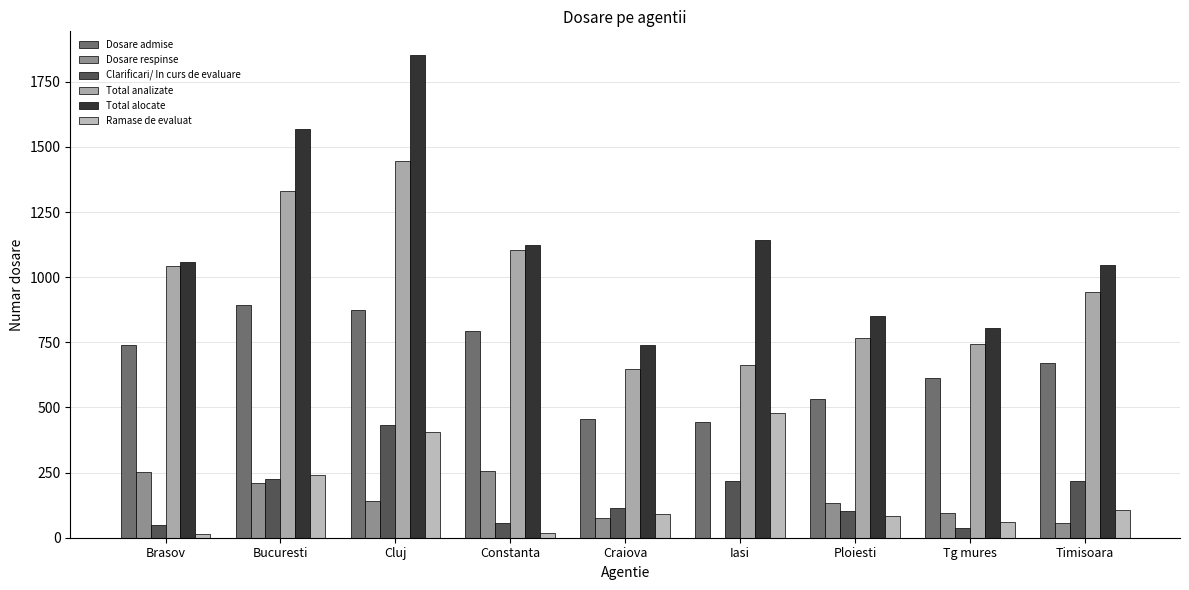

Read the Dosare admise value at Tg mures.

614